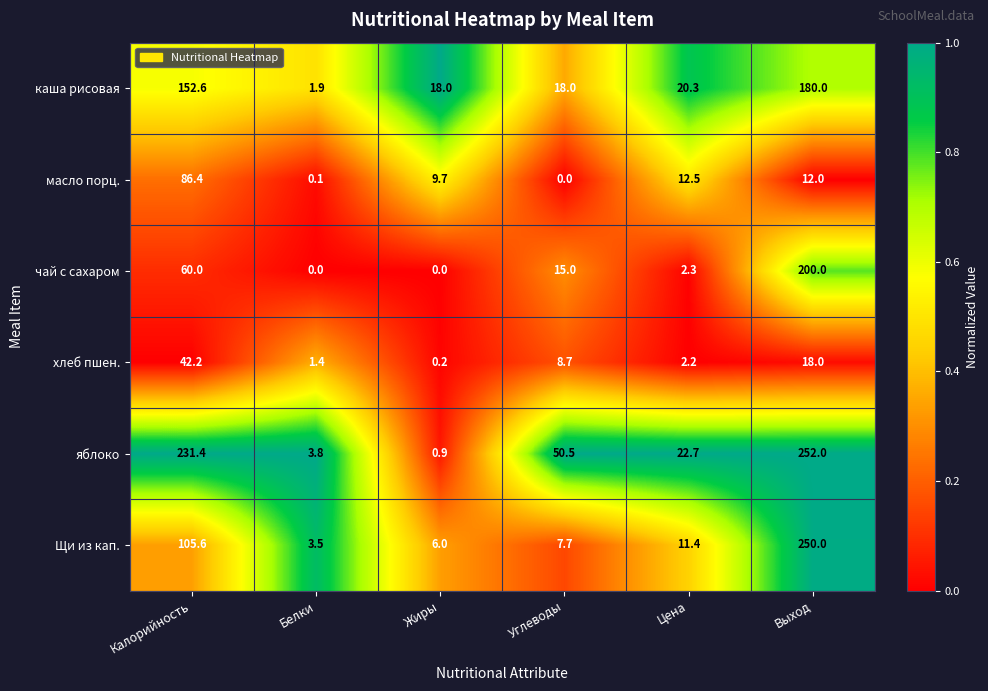

Which series changed the most between Белки and Выход?

яблоко